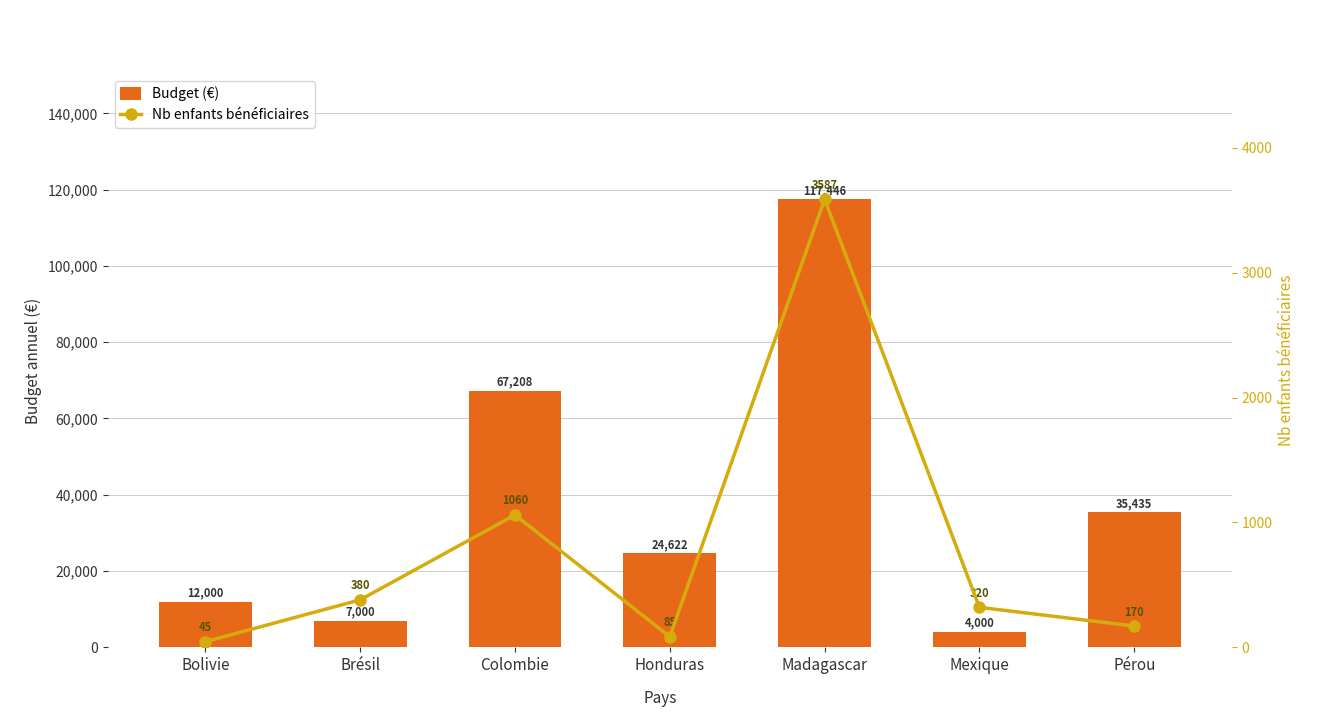

What is the label of the 1st bar from the left?

Bolivie